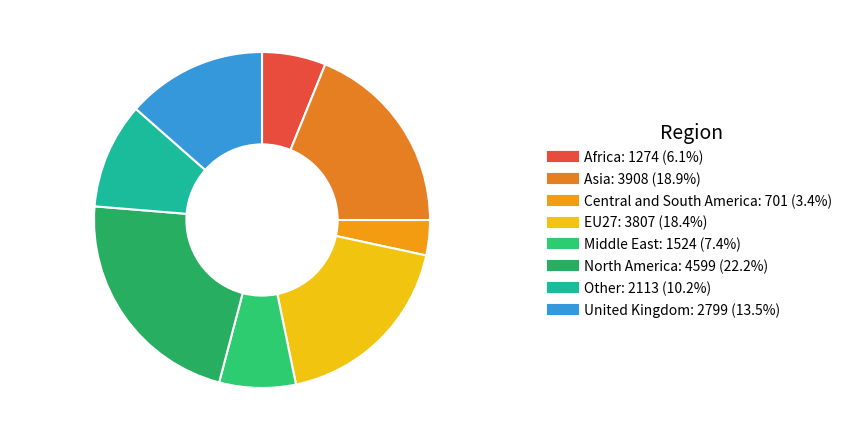

What percentage do Middle East and North America together represent?

29.5%